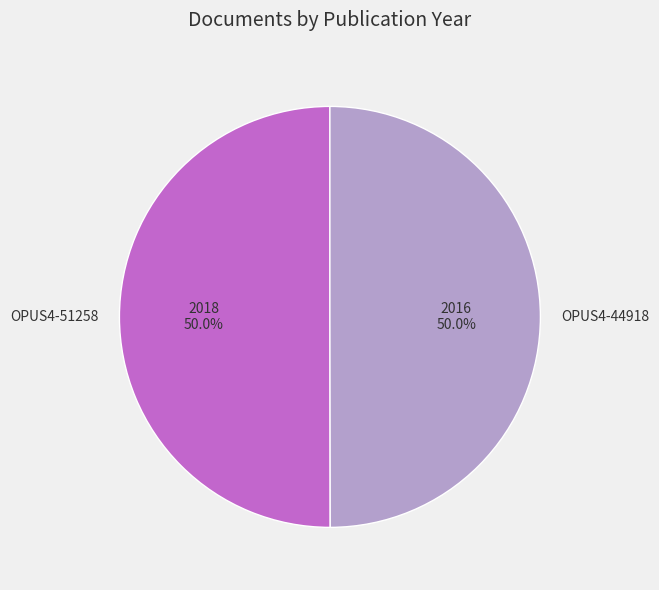

What percentage is NOT represented by OPUS4-51258?

50.0%